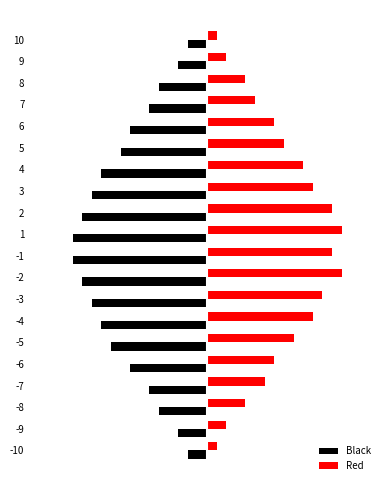

List the series in order of their peak value, highest first.

Red, Black